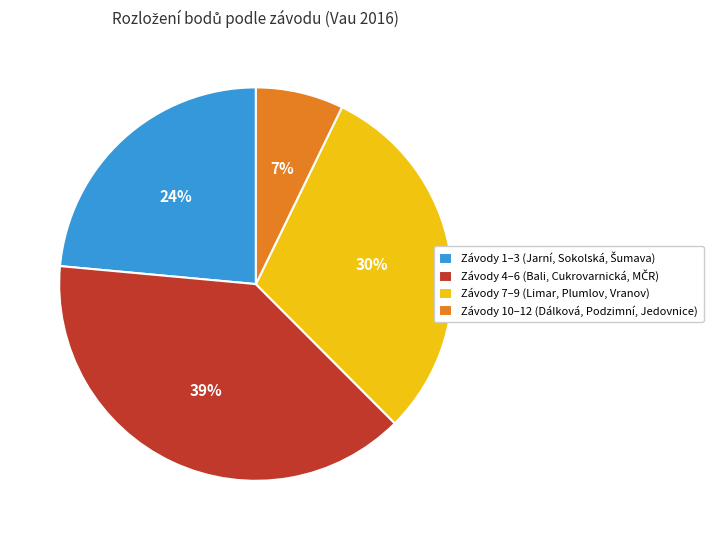

Does any single category account for the majority?

No